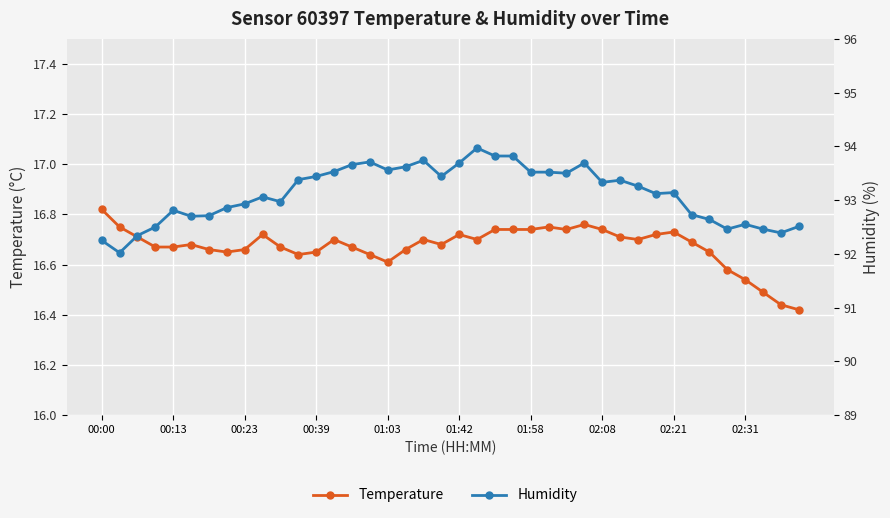

At which category is the sum across all series the highest?

21